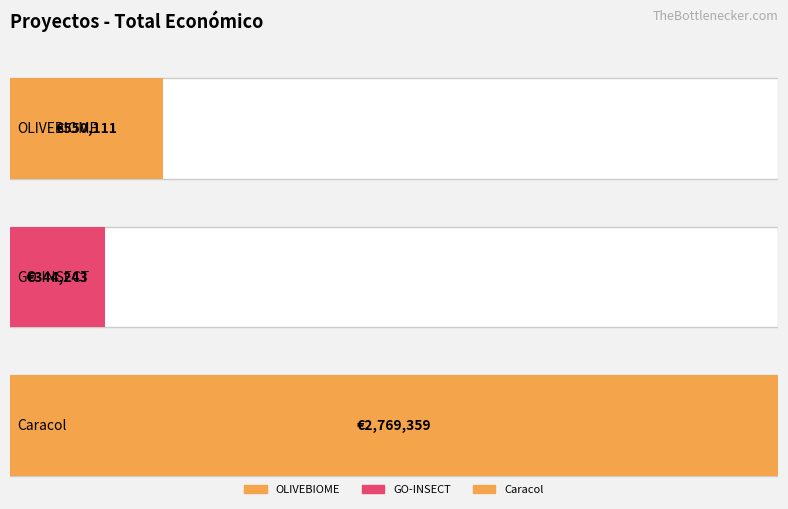

Between GO-INSECT and Caracol, which is larger?

Caracol